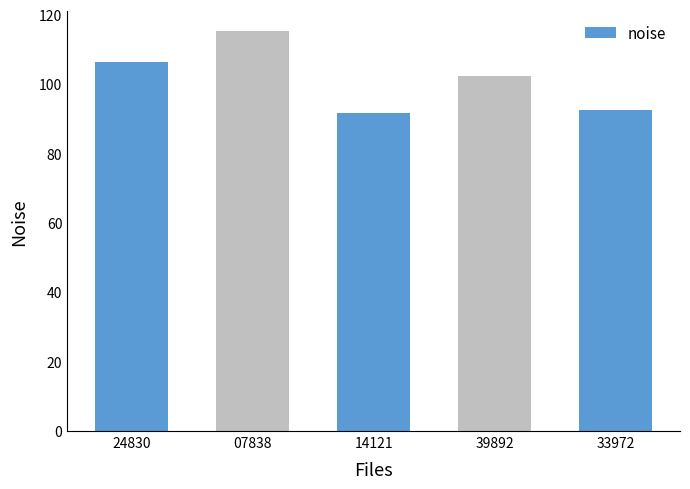

Which category has the highest value across all series?

07838